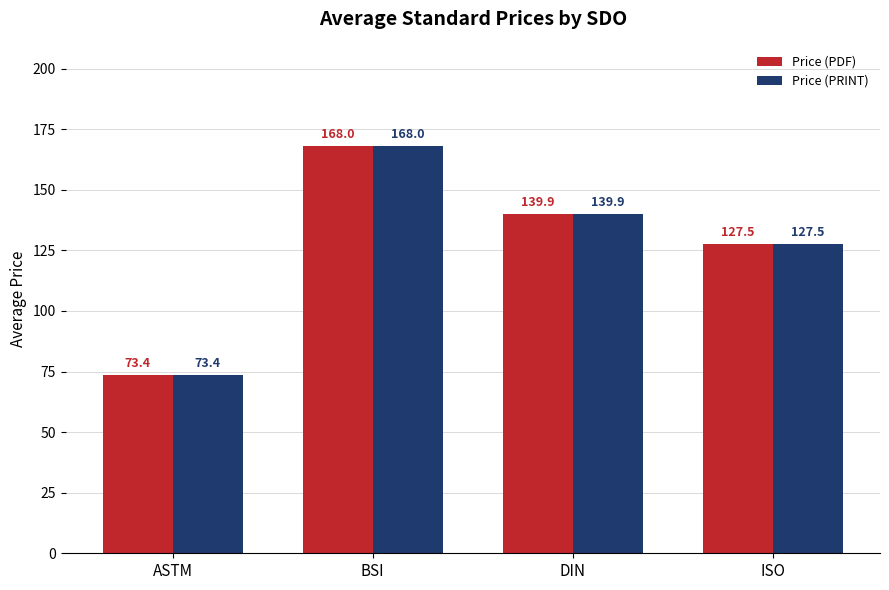

Reading left to right, what are all the values shown in this chart?

Price (PDF): ASTM=73.4	BSI=168.0	DIN=139.9	ISO=127.5
Price (PRINT): ASTM=73.4	BSI=168.0	DIN=139.9	ISO=127.5